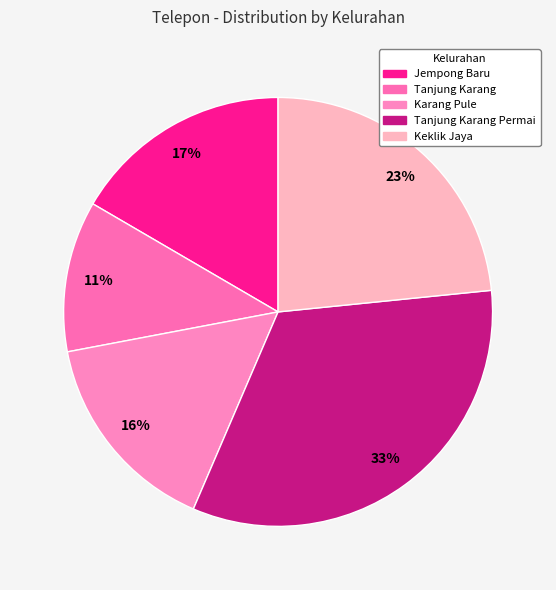

Does Jempong Baru account for over 50% of the chart?

No